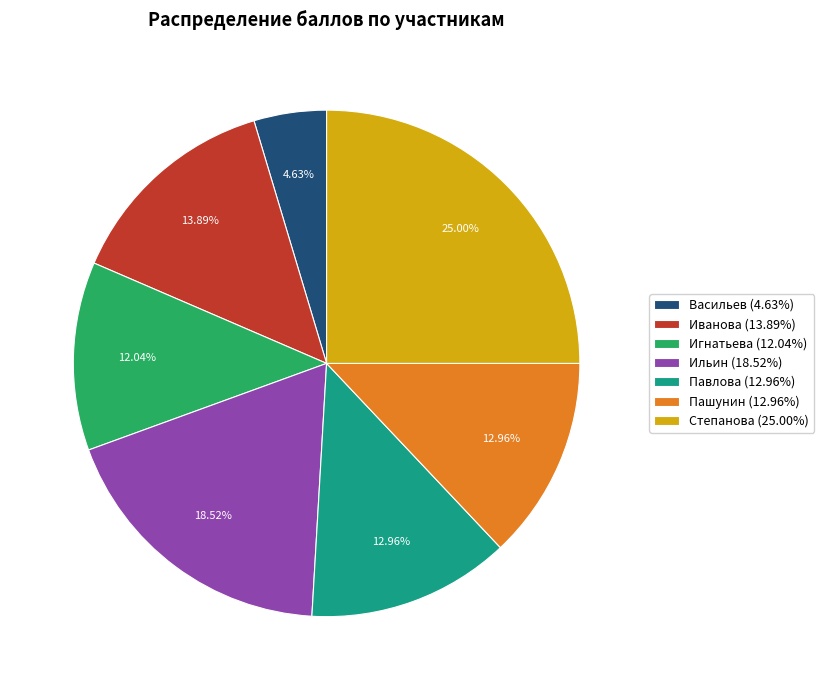

To the nearest percent, what portion does Степанова represent?

25%